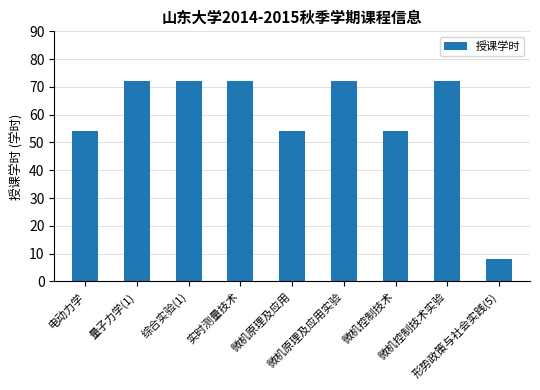

The value at 综合实验(1) is 72. True or false?

True